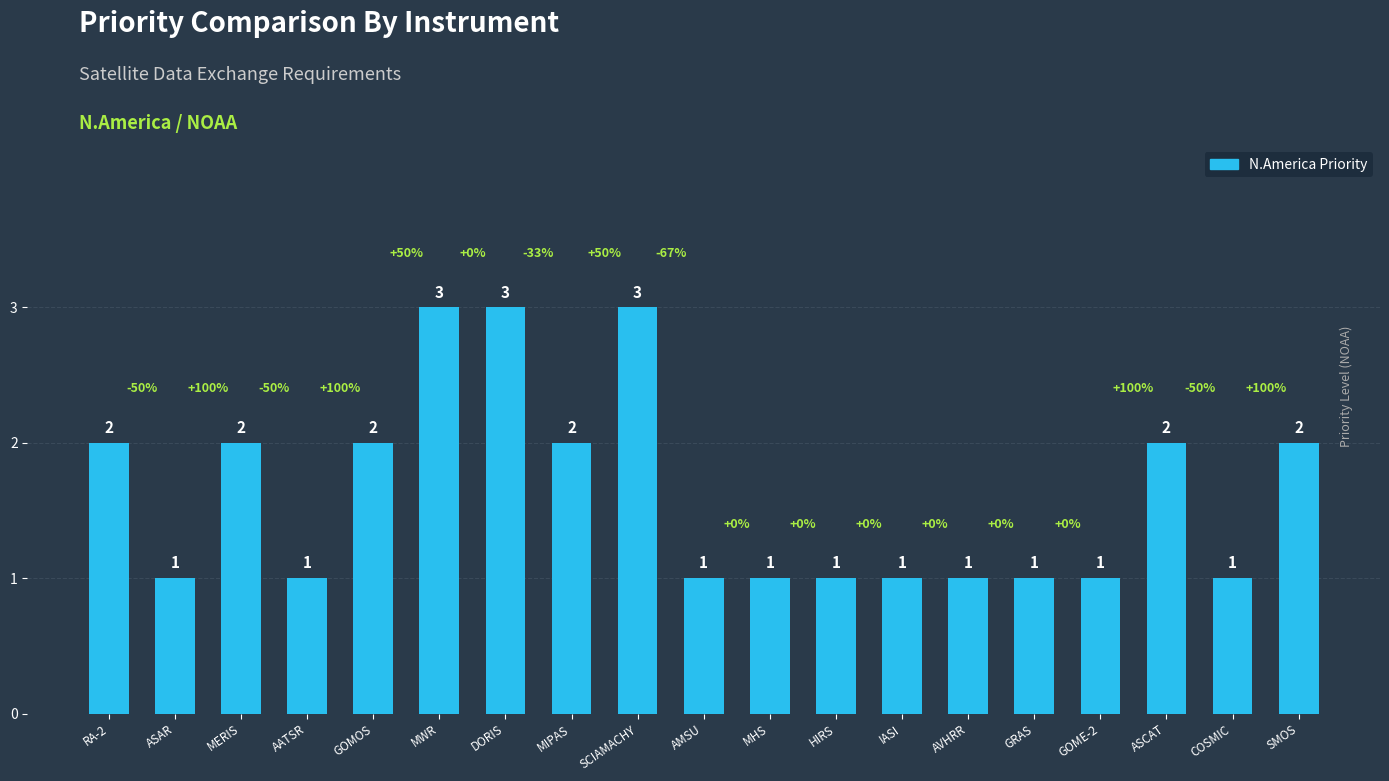

Between ASAR and SMOS, which is larger?

SMOS